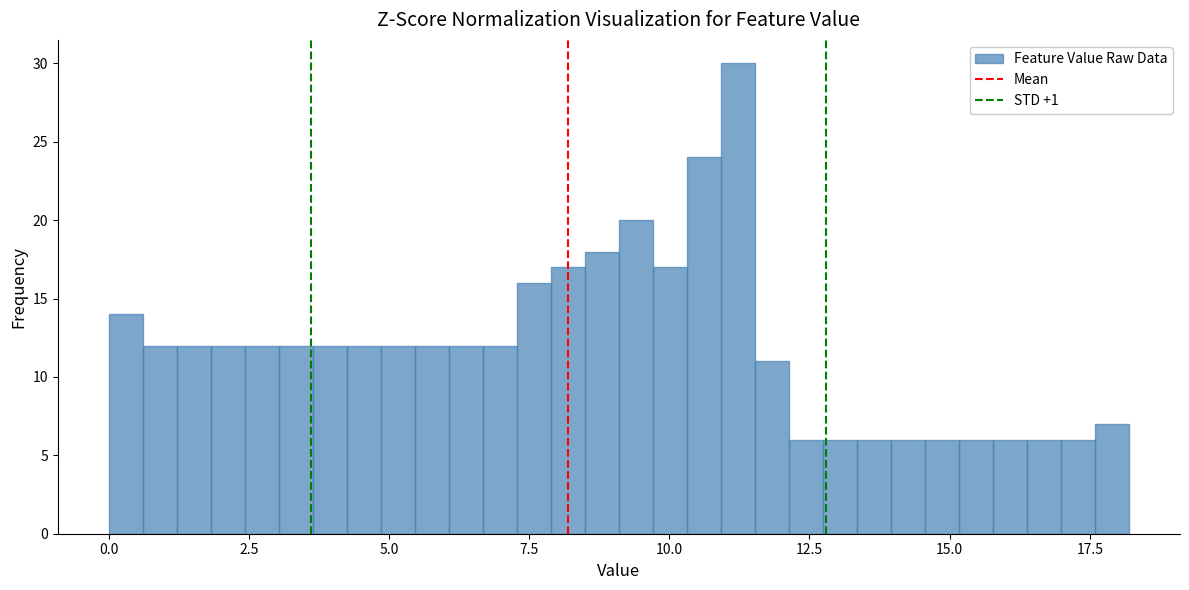

Around what value on the x-axis is the tallest bar? Give the approximate position of its centre, as read against the axis.

11.0